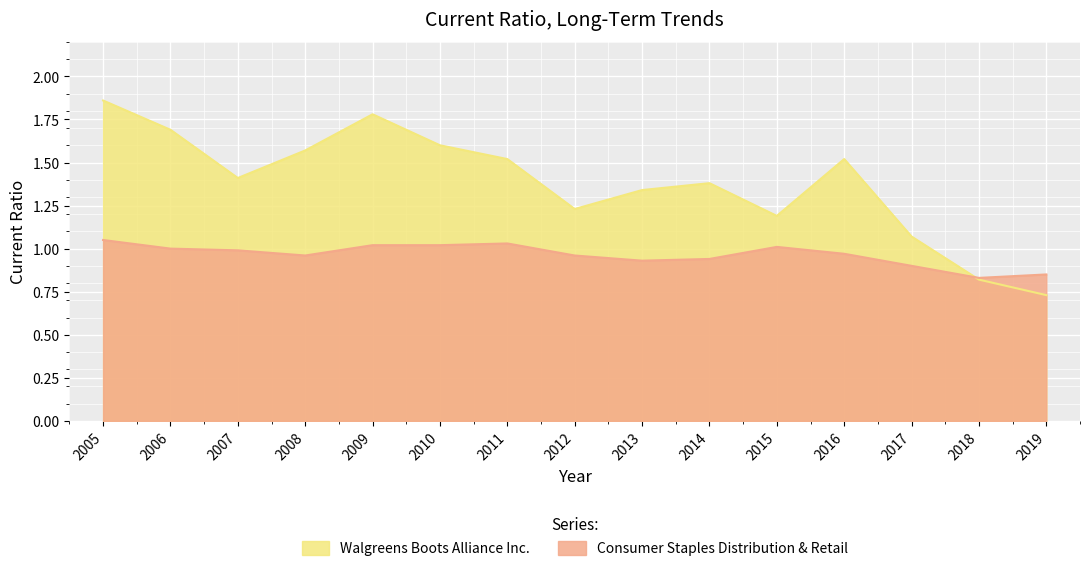

The value of Consumer Staples Distribution & Retail at 2012 is 0.5. True or false?

False